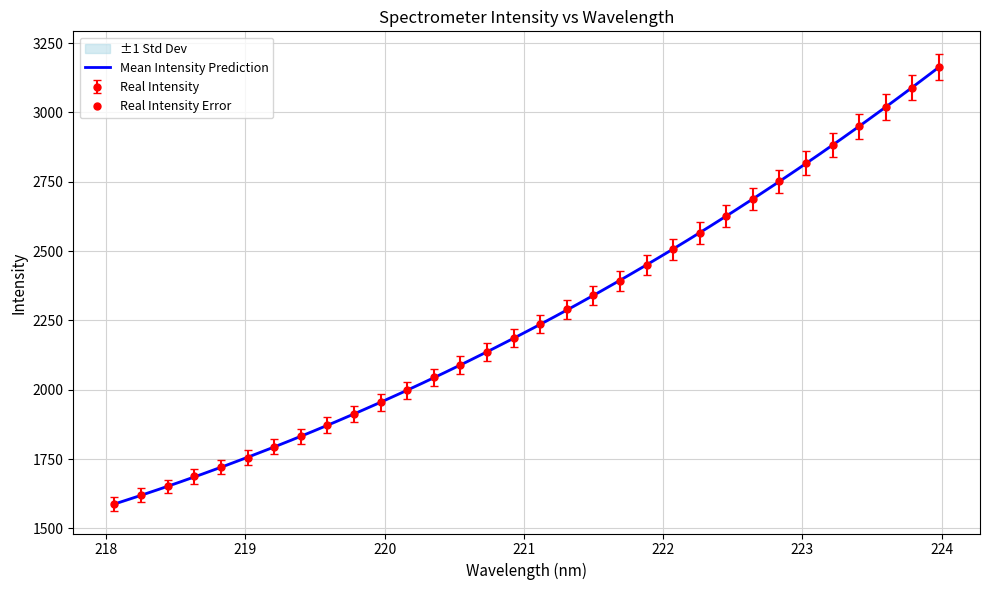

What is the difference between the second highest and minimum values?

1502.3